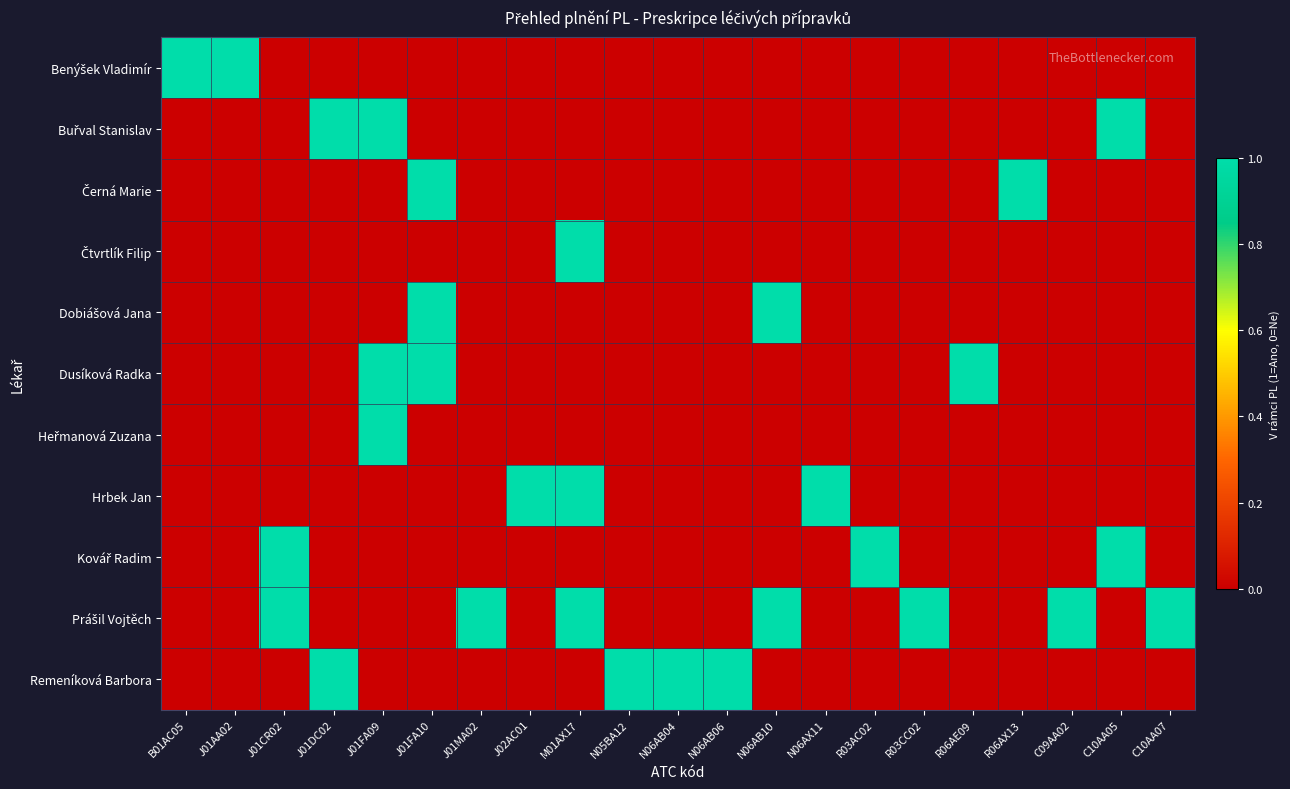

Which series changed the most between J01AA02 and J01DC02?

Benýšek Vladimír